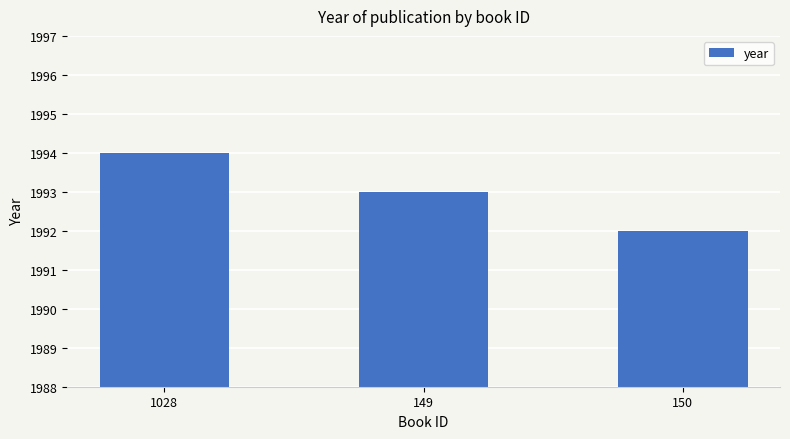

The value at 149 is 3462. True or false?

False